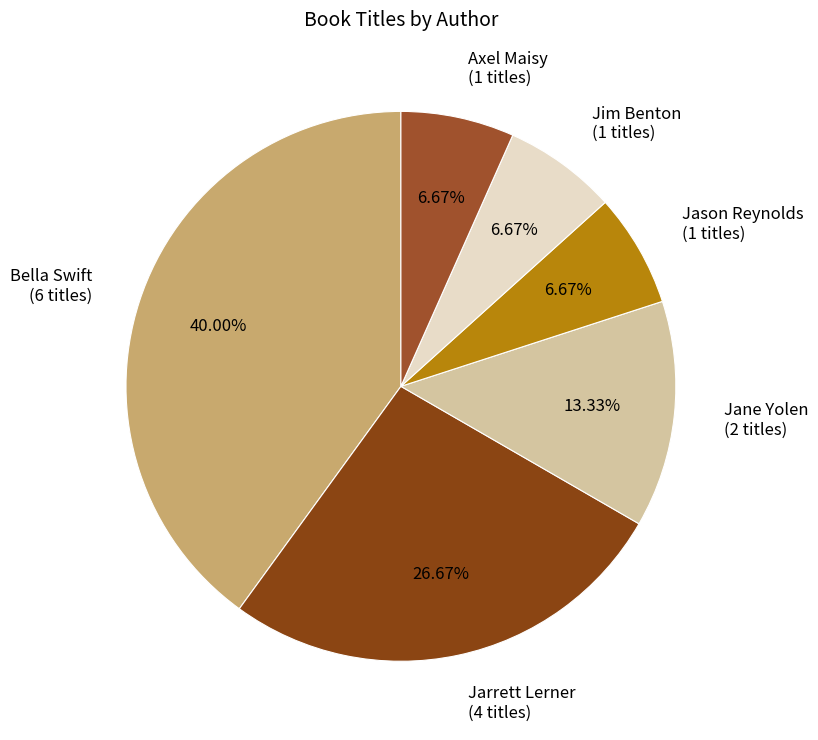

Is Jim Benton the majority of the pie?

No